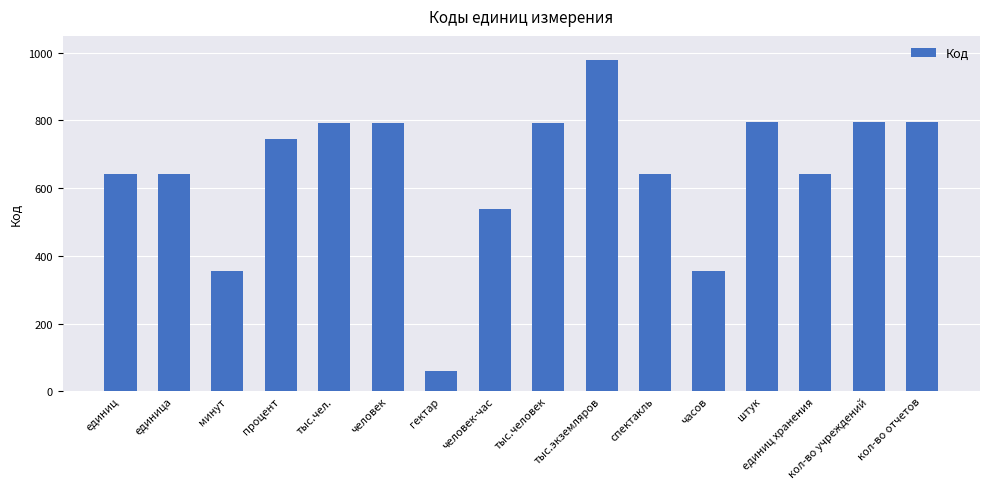

True or false: the data shows 228 at человек-час.

False